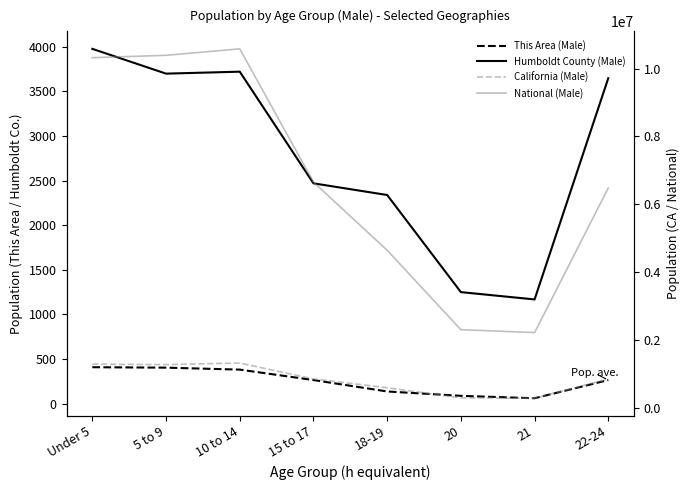

At which label does California (Male) first exceed 857058?

Under 5